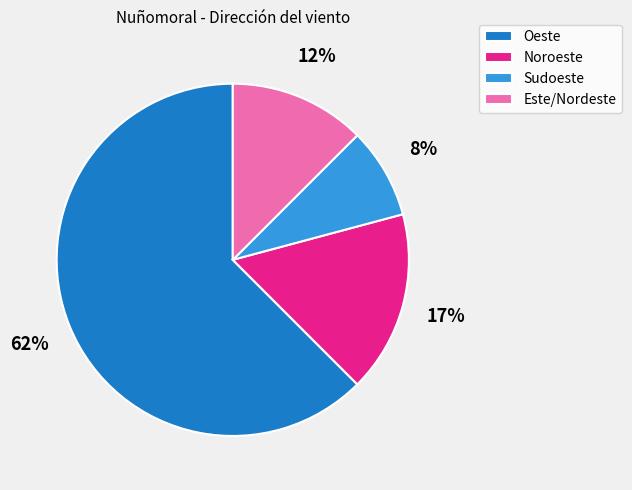

Between Sudoeste and Noroeste, which is larger?

Noroeste